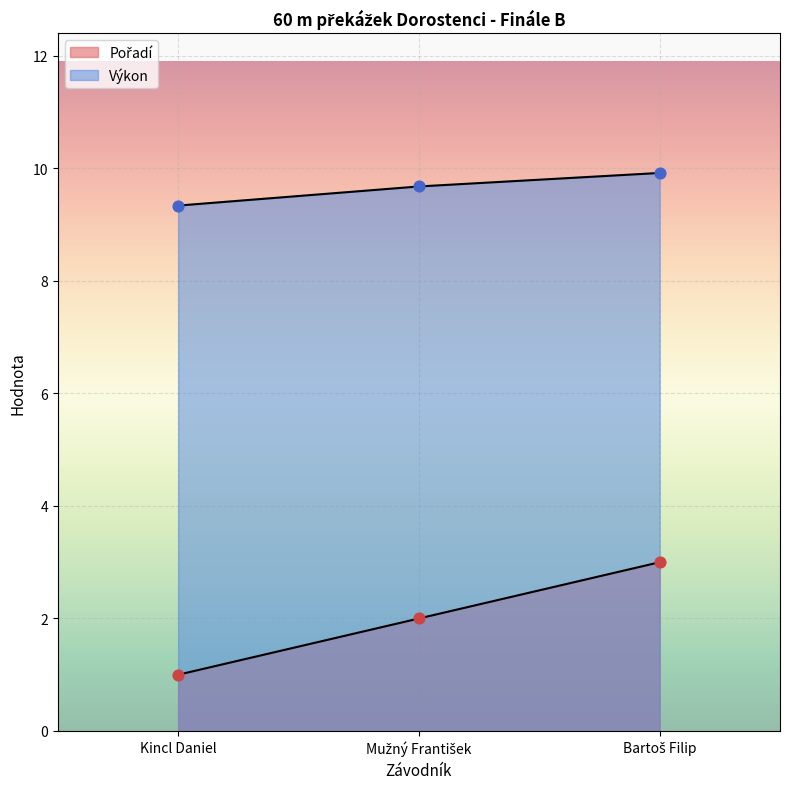

What are all the series names shown in the legend?

Pořadí, Výkon